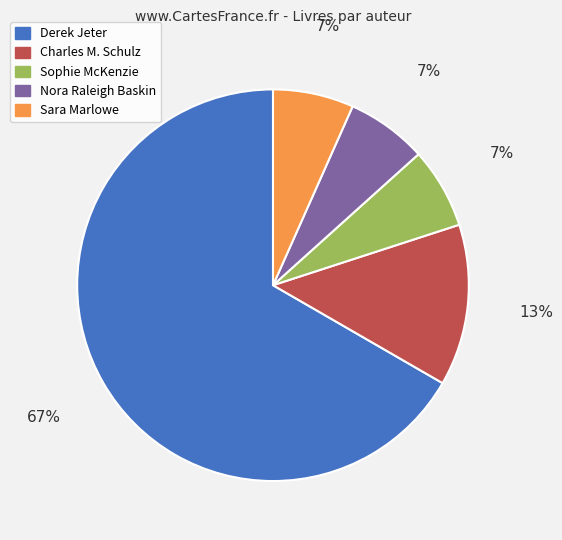

To the nearest percent, what is the average slice percentage?

20%